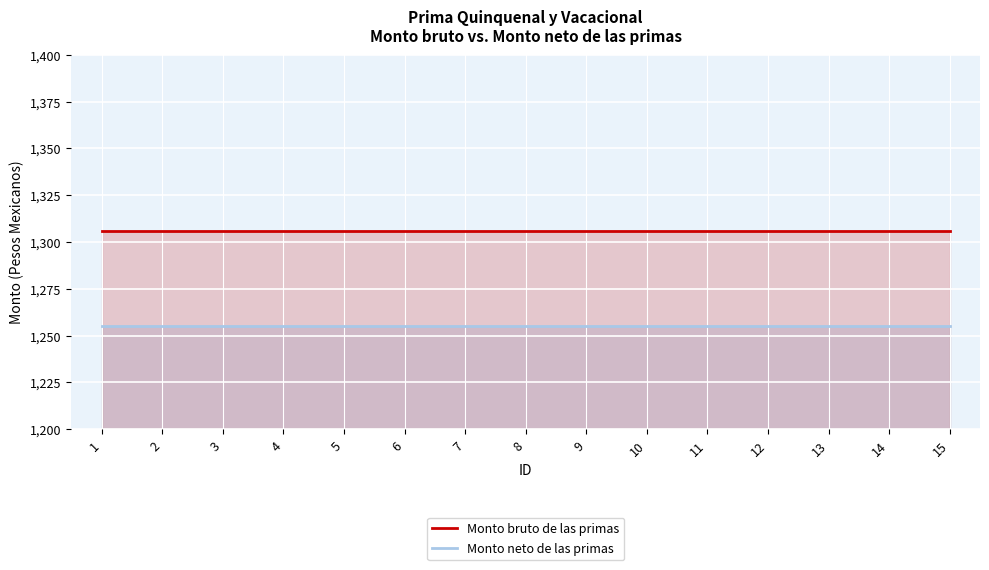

At which category is the sum across all series the highest?

1